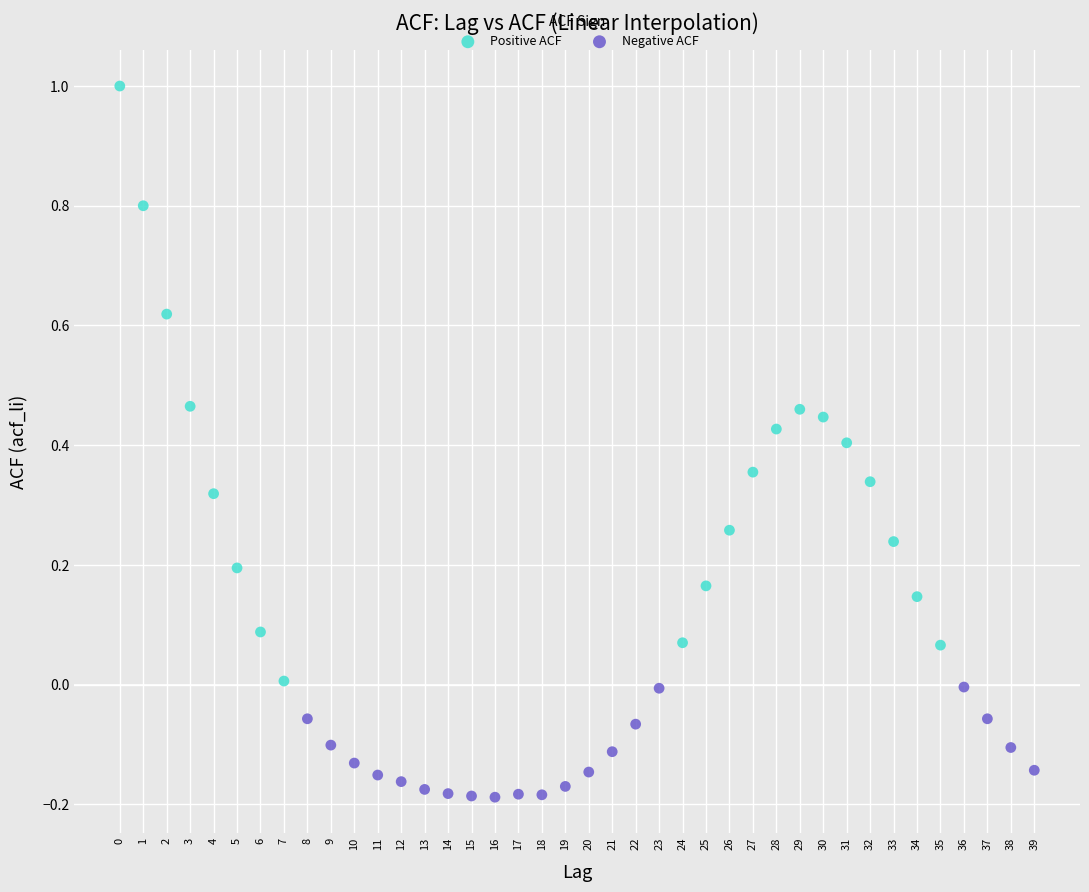

Which series contains the lowest Y value?

Negative ACF